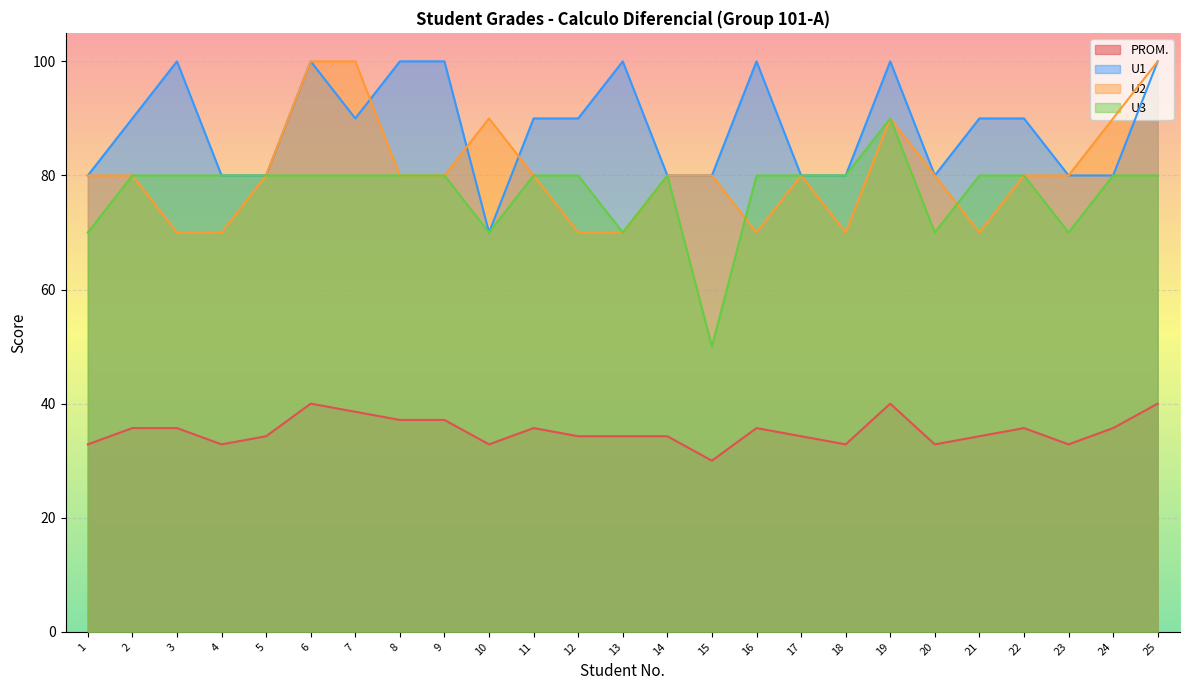

True or false: U1 has a value of 17.6 at 15.

False